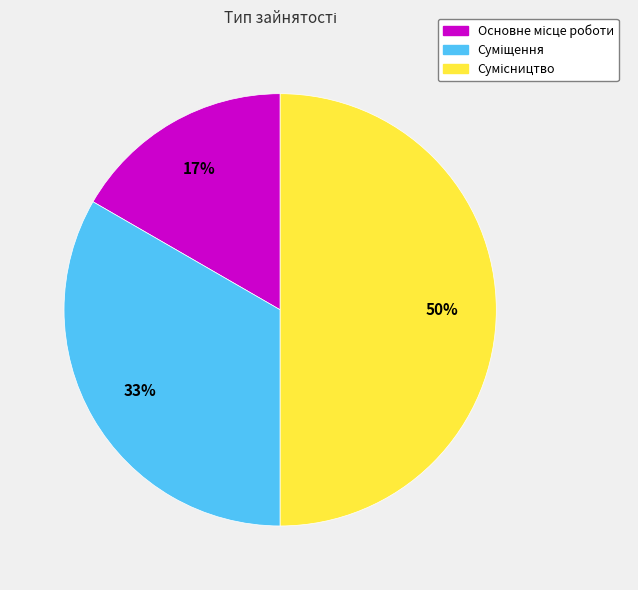

To the nearest percent, what is the average slice percentage?

33%